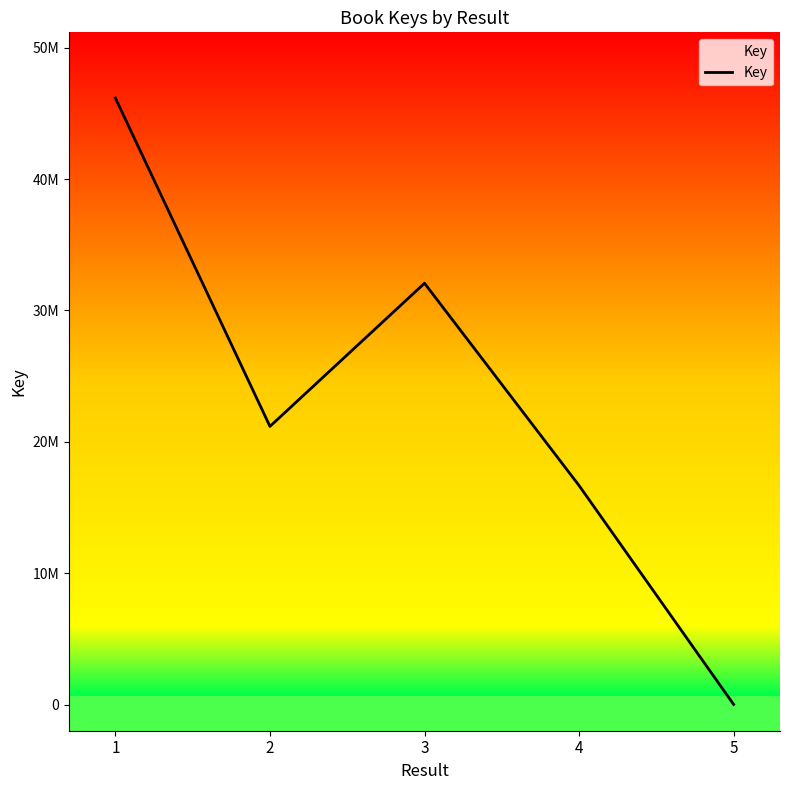

Which has a higher value, 1 or 3?

1